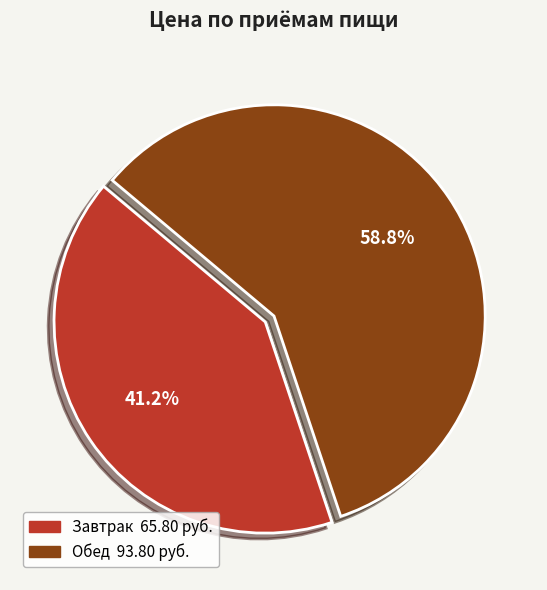

Which slice represents more than half of the pie?

Обед